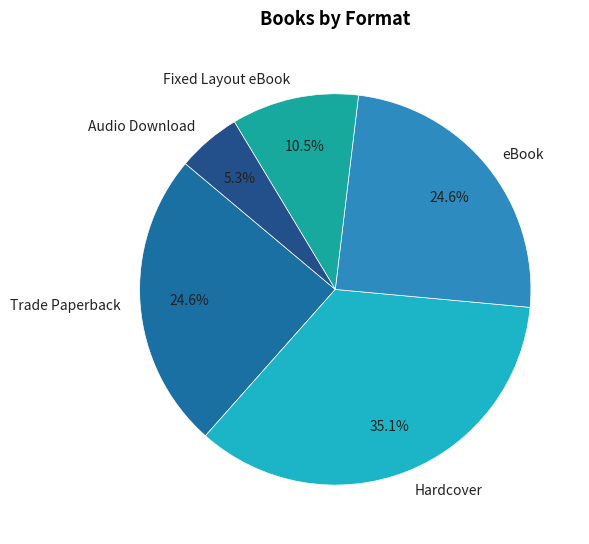

What percentage is the eBook slice, to the nearest percent?

25%